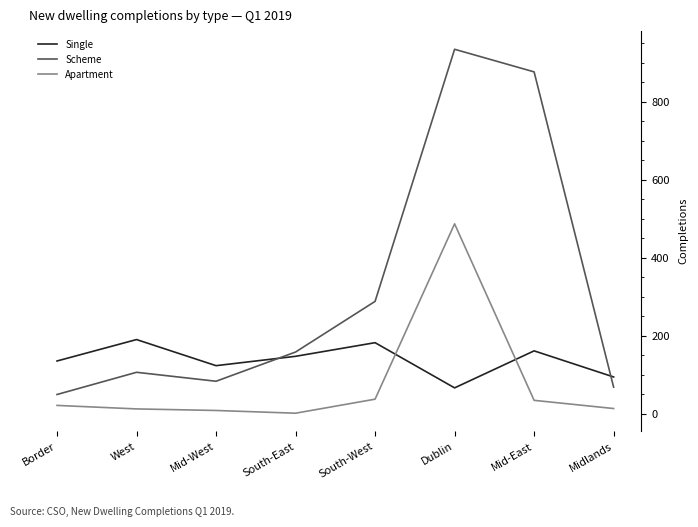

What is the sum of all Single values?

1098